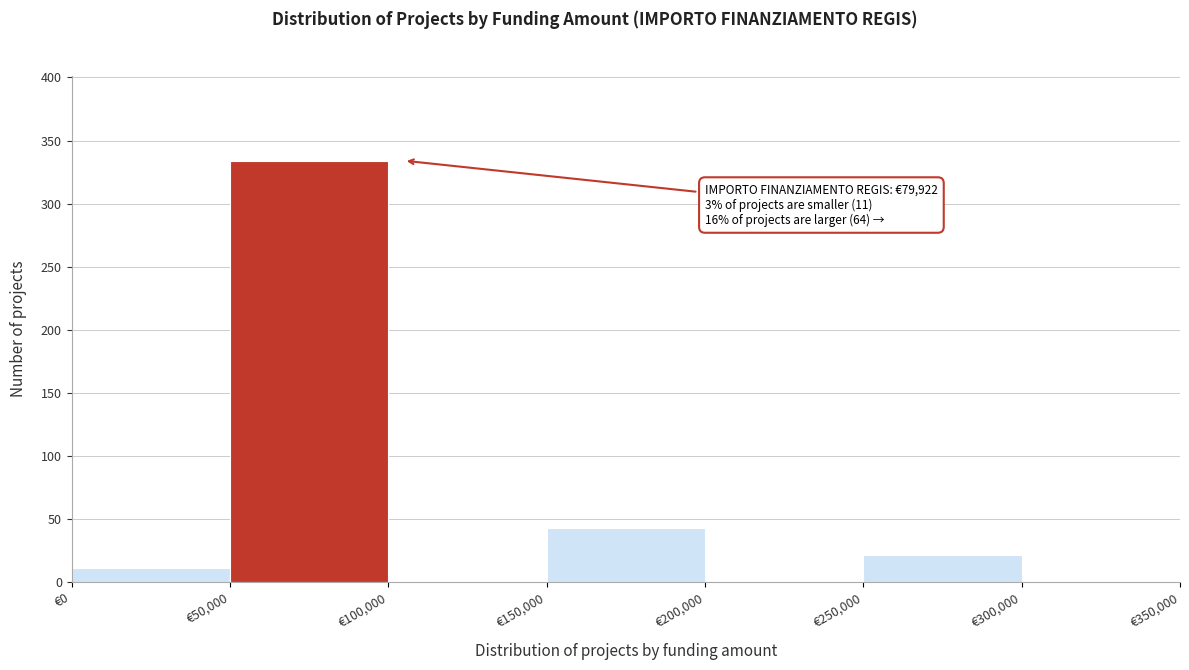

Over which range of the x-axis is the bar tallest?

50000 to 100000